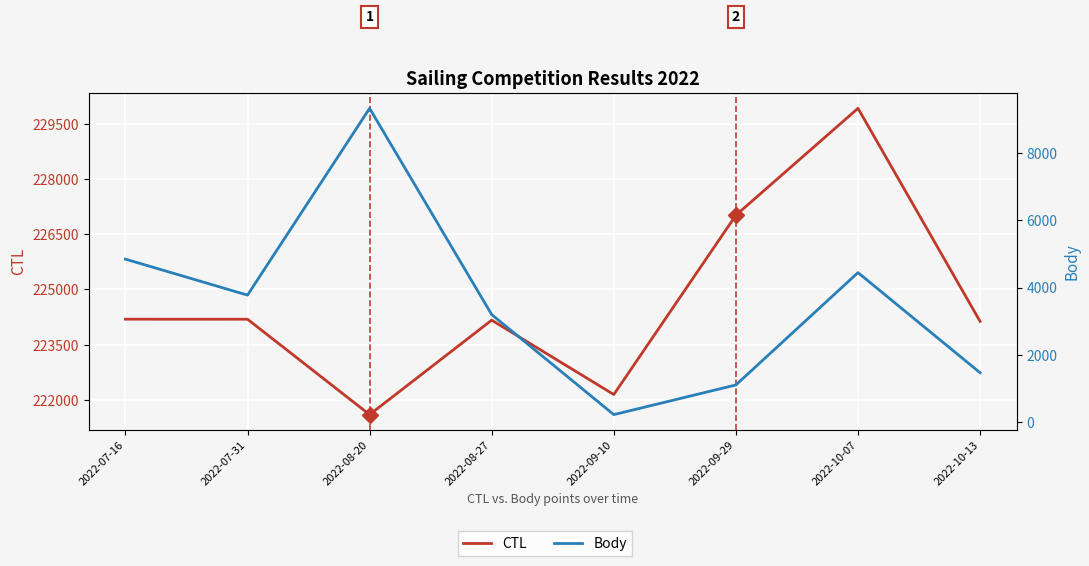

List the series in order of their overall mean, lowest first.

Body, CTL